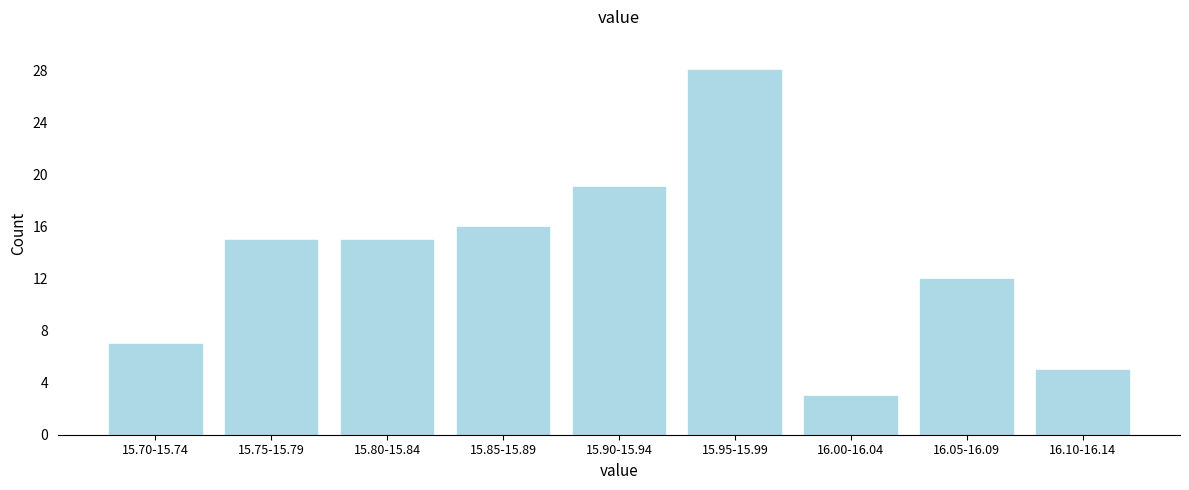

Reading right to left, transcribe all the data shown in this chart.

5	12	3	28	19	16	15	15	7